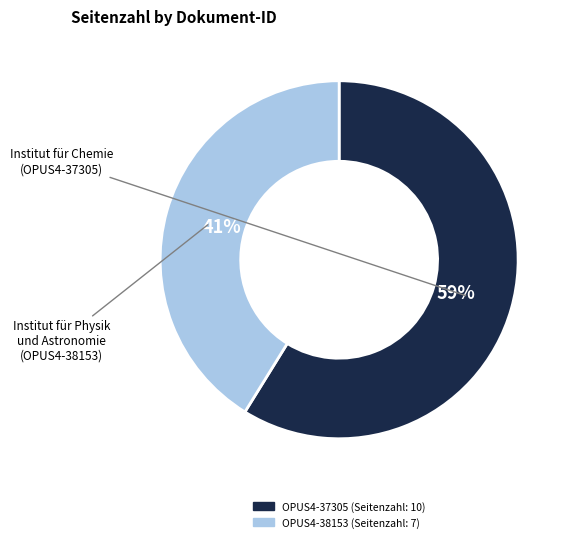

What is the smallest slice in the pie chart?

OPUS4-38153